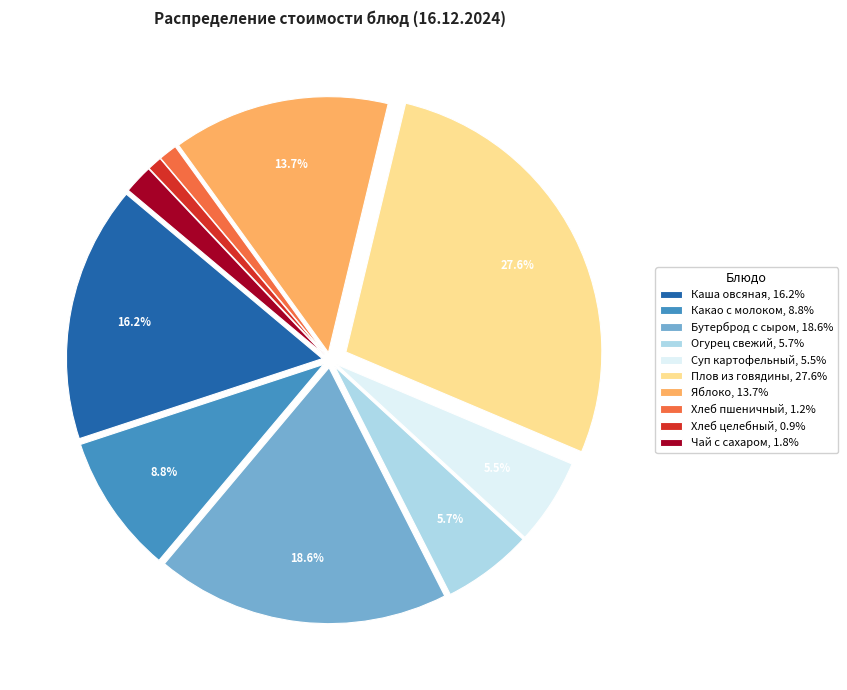

Count the number of slices in the pie.

10